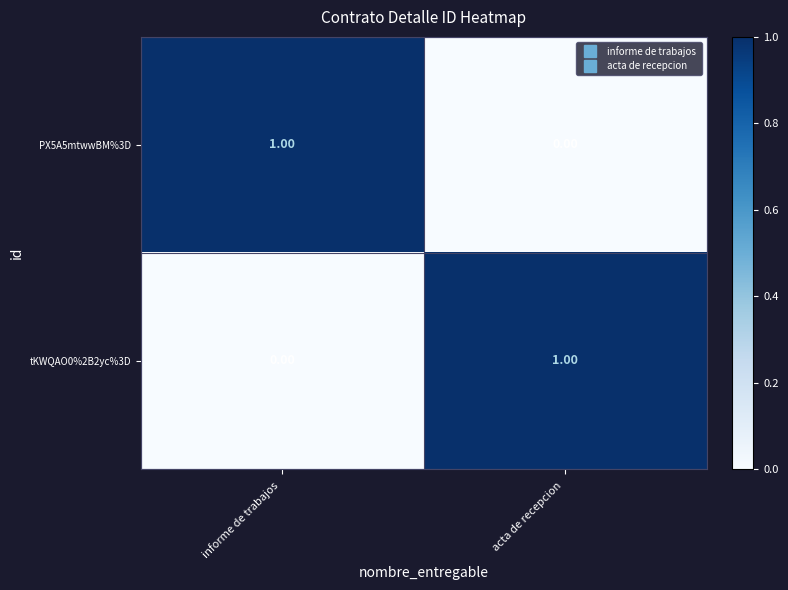

How many data points does each series have?

2